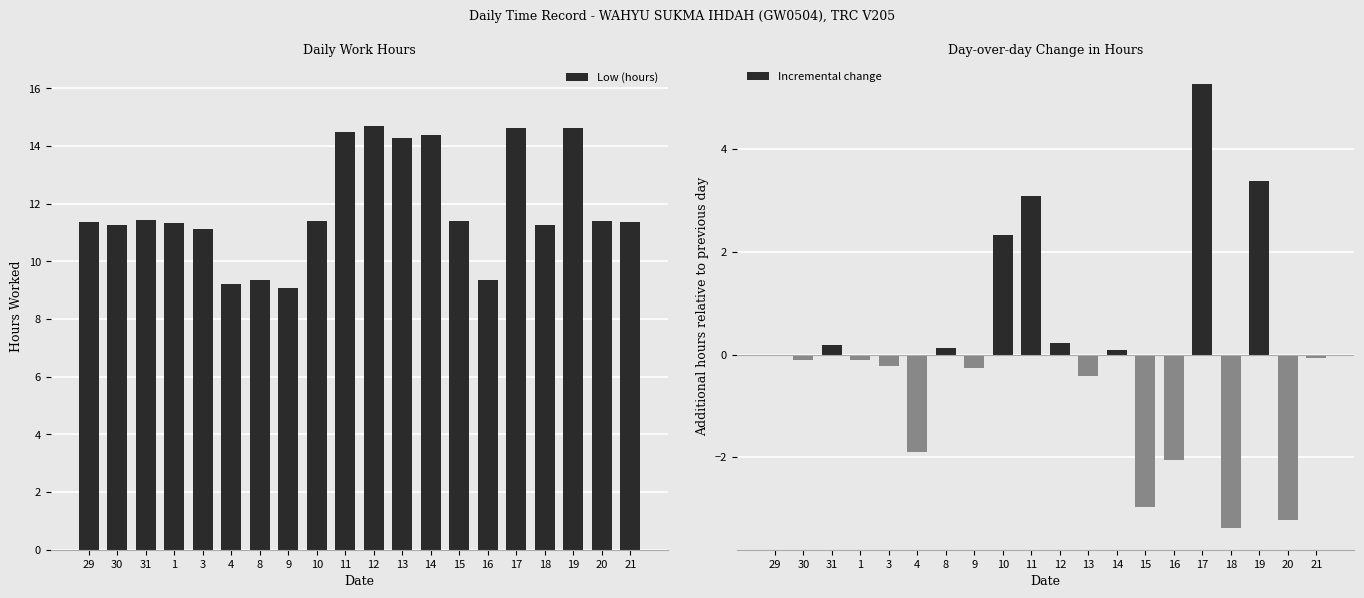

Rank the categories by Incremental change value from lowest to highest.

18, 20, 15, 16, 4, 13, 9, 3, 1, 30, 21, 29, 14, 8, 31, 12, 10, 11, 19, 17